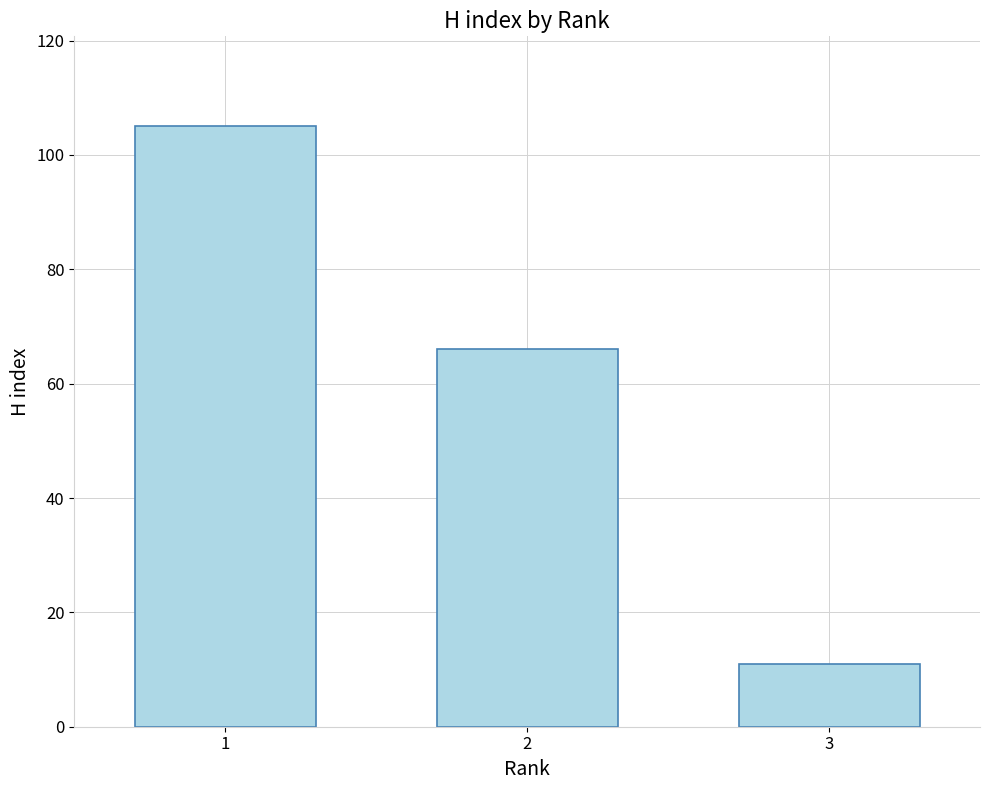

Reading right to left, extract all data points from this chart.

11	66	105